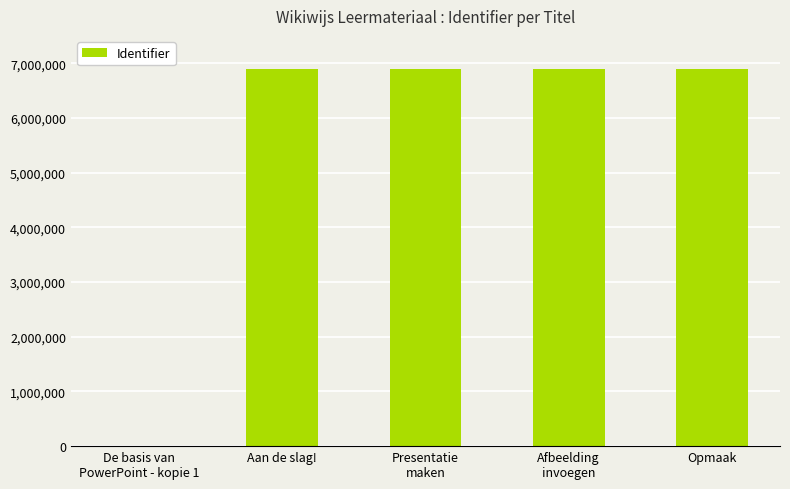

At which label is the value closest to 3450132?

Aan de slag!